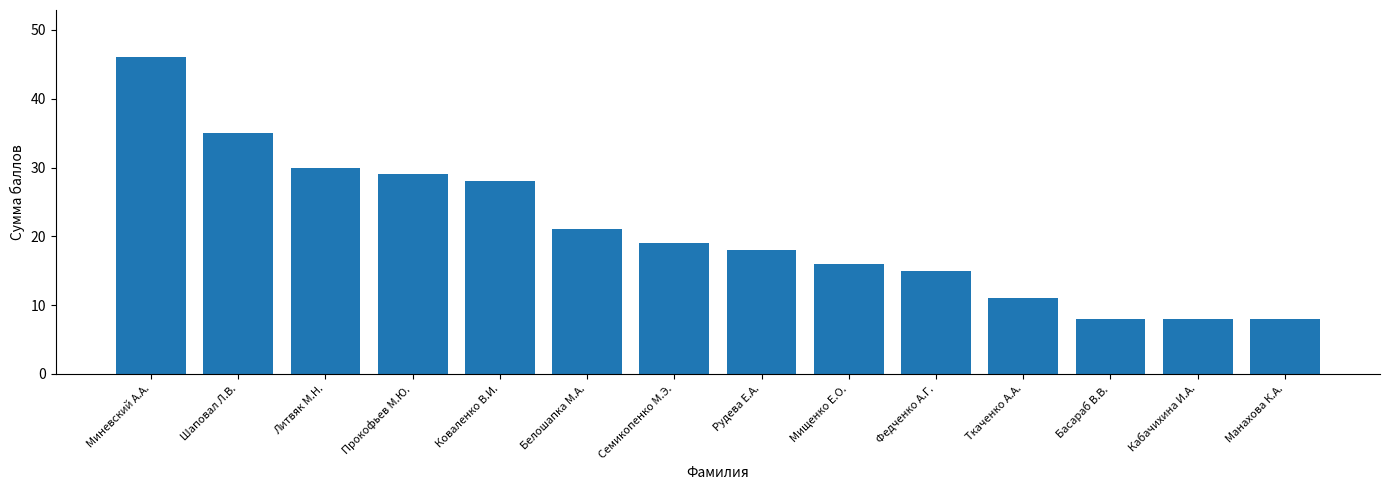

What is the difference between the values at Семикопенко М.Э. and Рудева Е.А.?

1